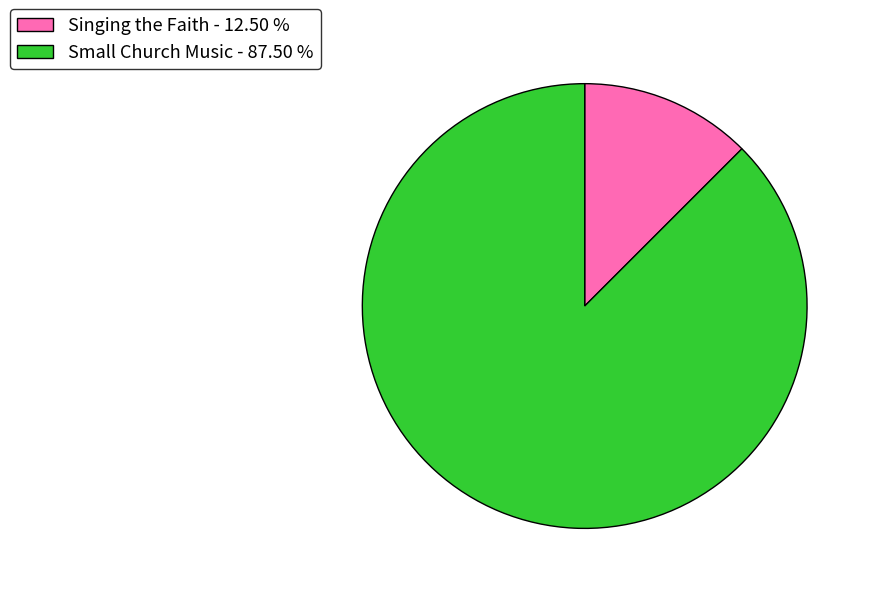

Combined, do Singing the Faith - 12.50 % and Small Church Music - 87.50 % account for over 50%?

Yes